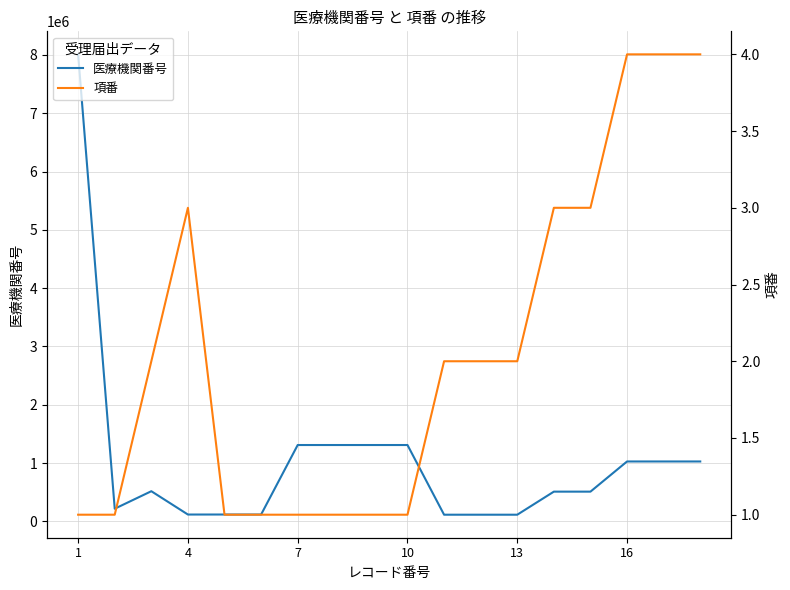

How many values in the 医療機関番号 series are below 518062?

9